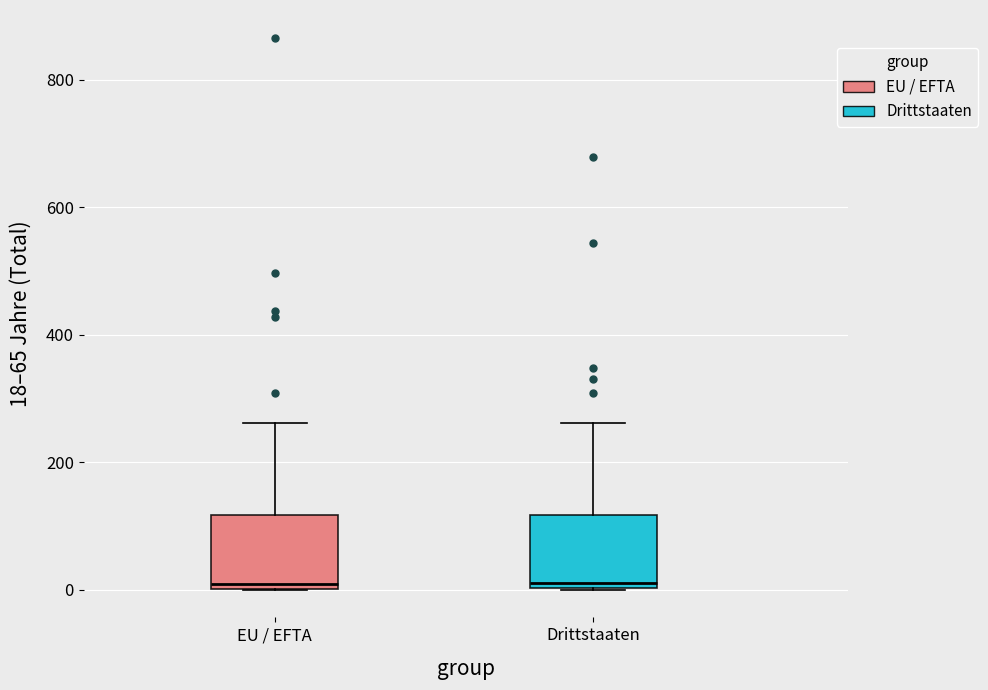

Reading left to right, transcribe this box plot: for each box, give where its median line is, the range the box spans, and where its two whiskers end, as read against the y-axis. The values are not printed on the chart, so give them approximately, as read against the axis.

EU / EFTA: median 0 (just above the box's lower edge), box 0 to 120, whiskers 0 to 260
Drittstaaten: median 20, box 0 to 120, whiskers 0 to 260